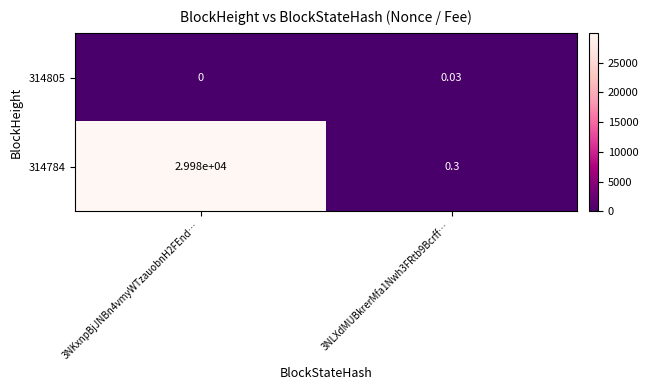

List the series in order of their peak value, lowest first.

314805, 314784